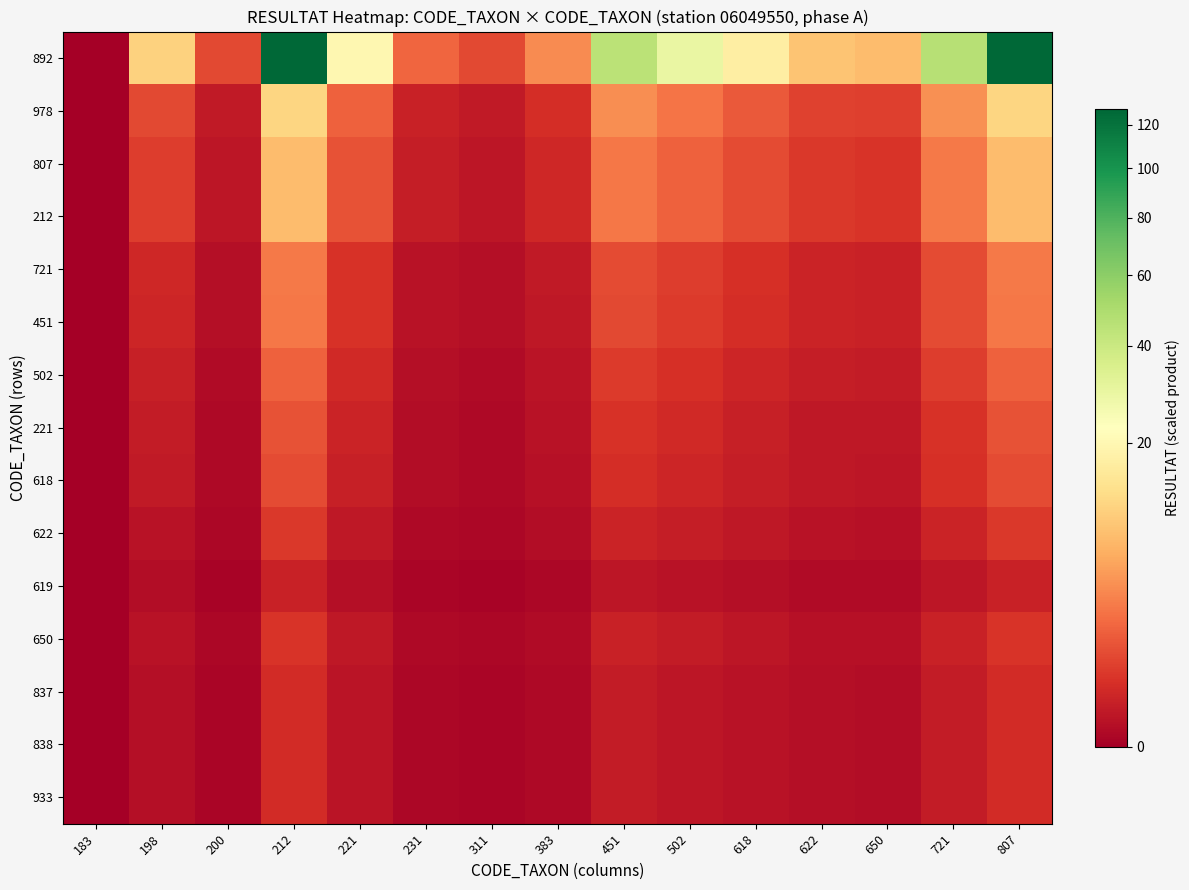

At which category does the chart reach its minimum across all series?

183